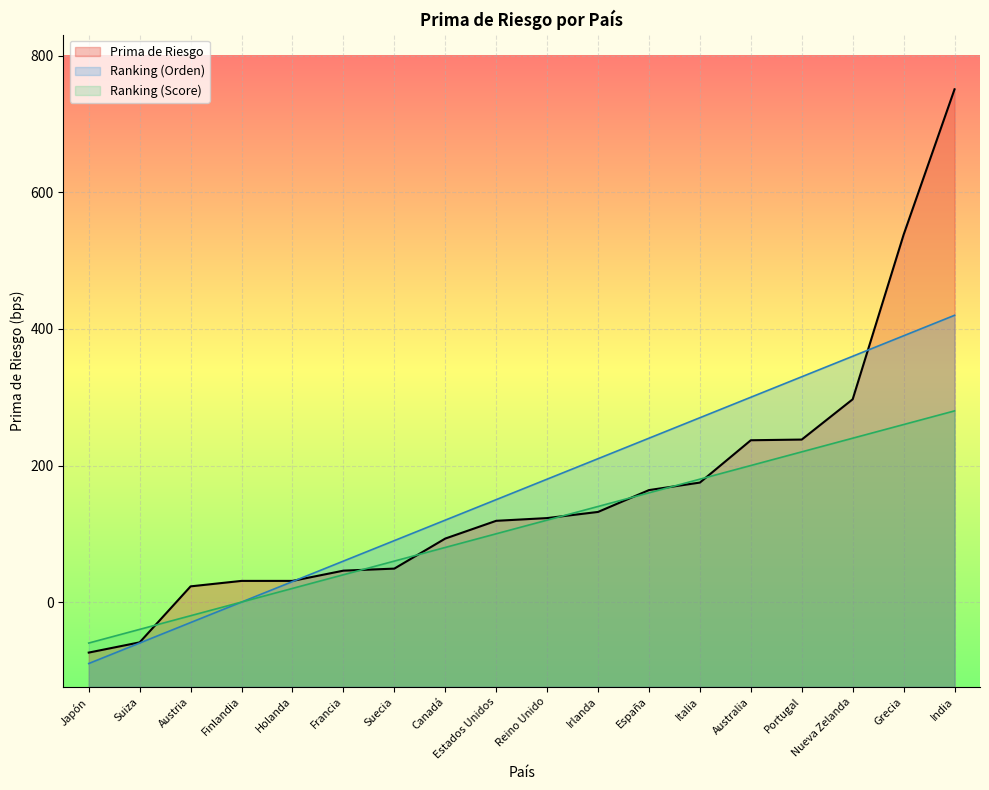

At which label does Ranking (Orden) reach its minimum?

Japón